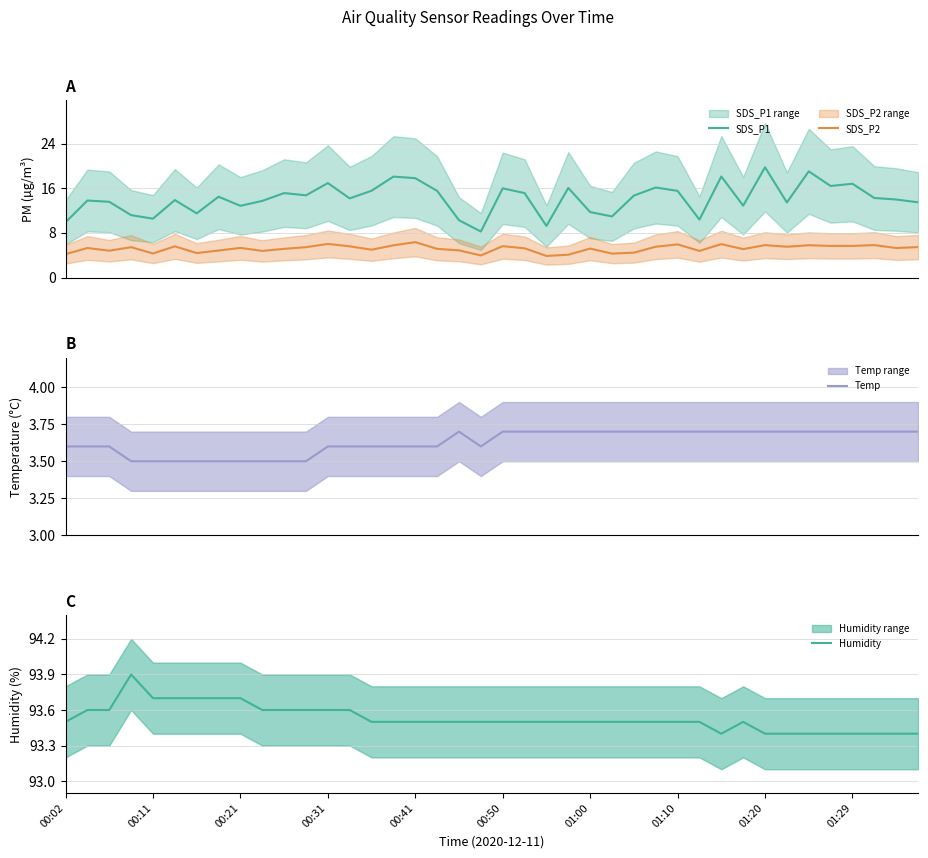

What is the minimum value for SDS_P2?

3.9